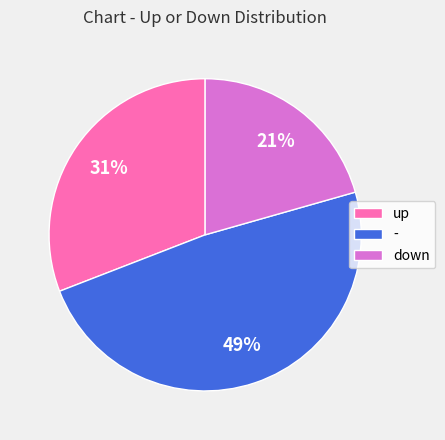

Rank the categories by value from lowest to highest.

down, up, -